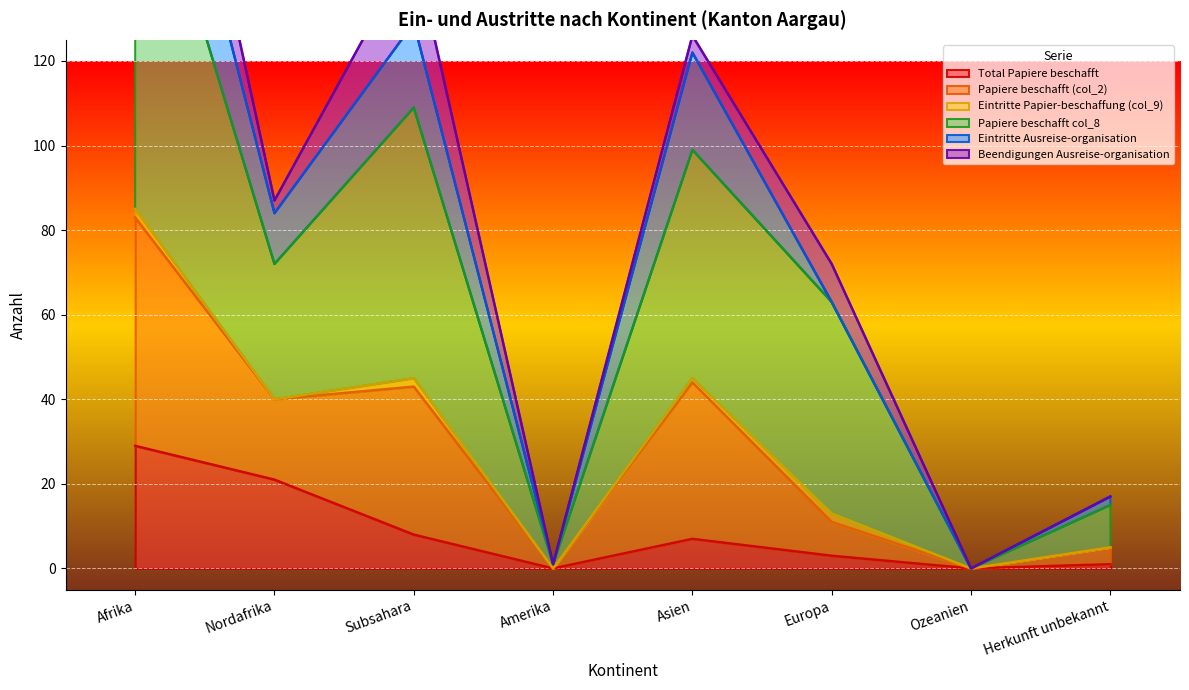

How many positive values does the Papiere beschafft (col_2) series have?

7